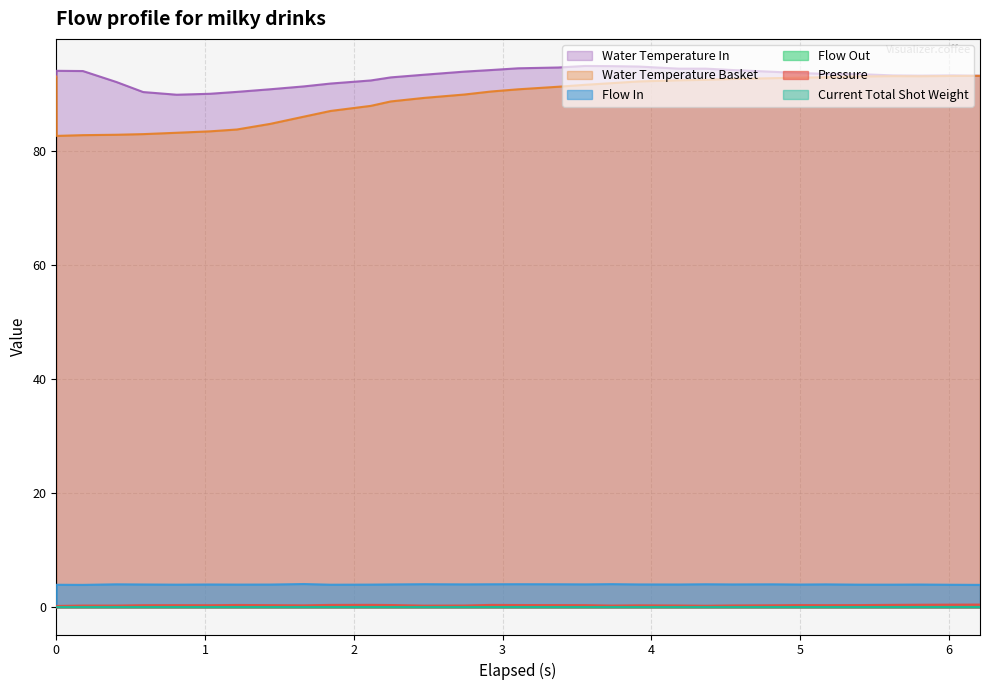

True or false: water_temperature_in has a value of 89.8 at 0.81.

True